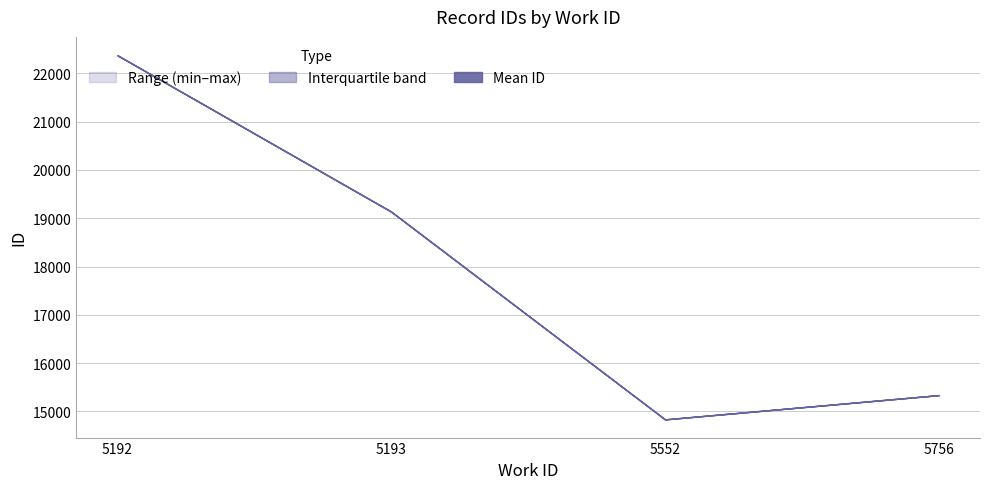

The value at 5193 is 19137. True or false?

True